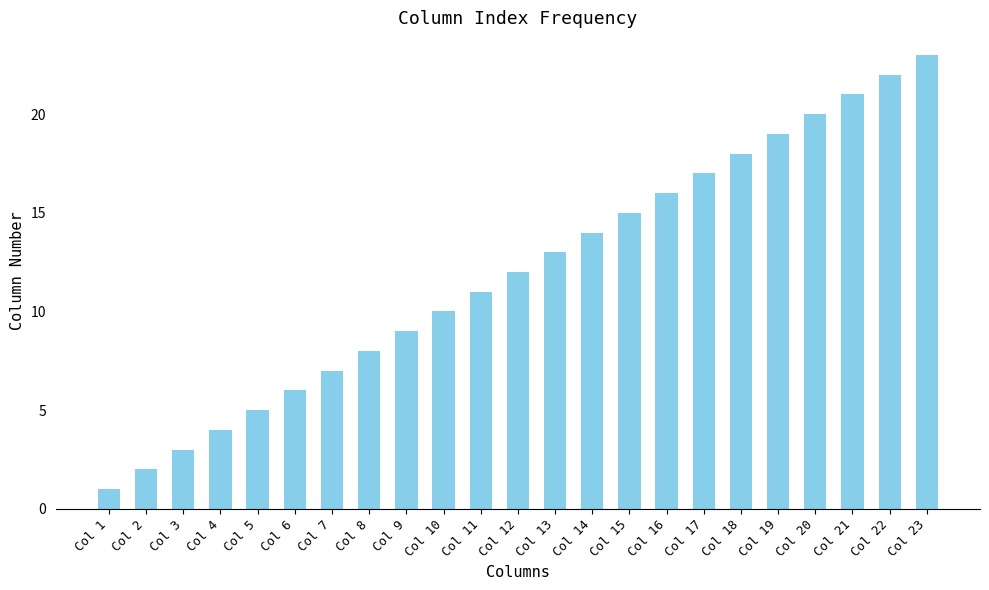

How many bars are there in total?

23